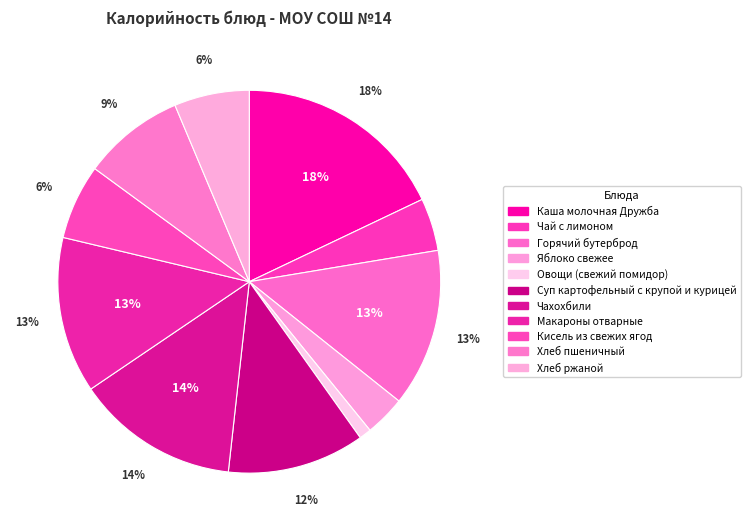

What is the change in value from Горячий бутерброд to Овощи (свежий помидор)?

-169